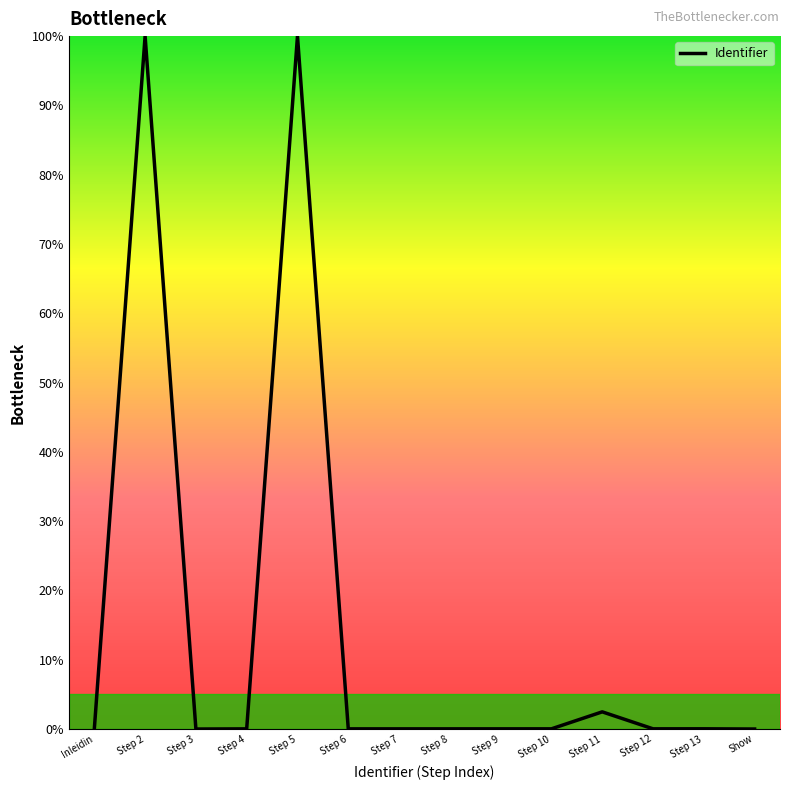

What is the greatest value displayed?

100.0